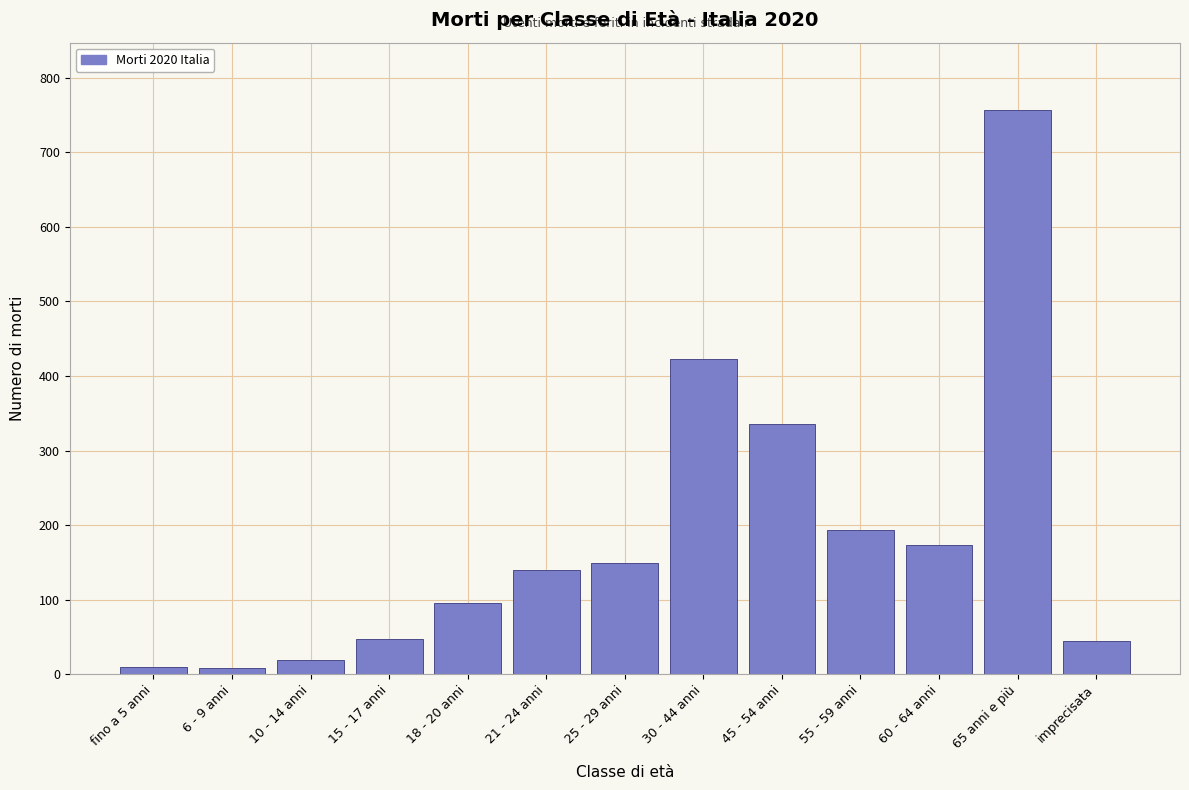

What is the label of the 11th bar from the left?

60 - 64 anni